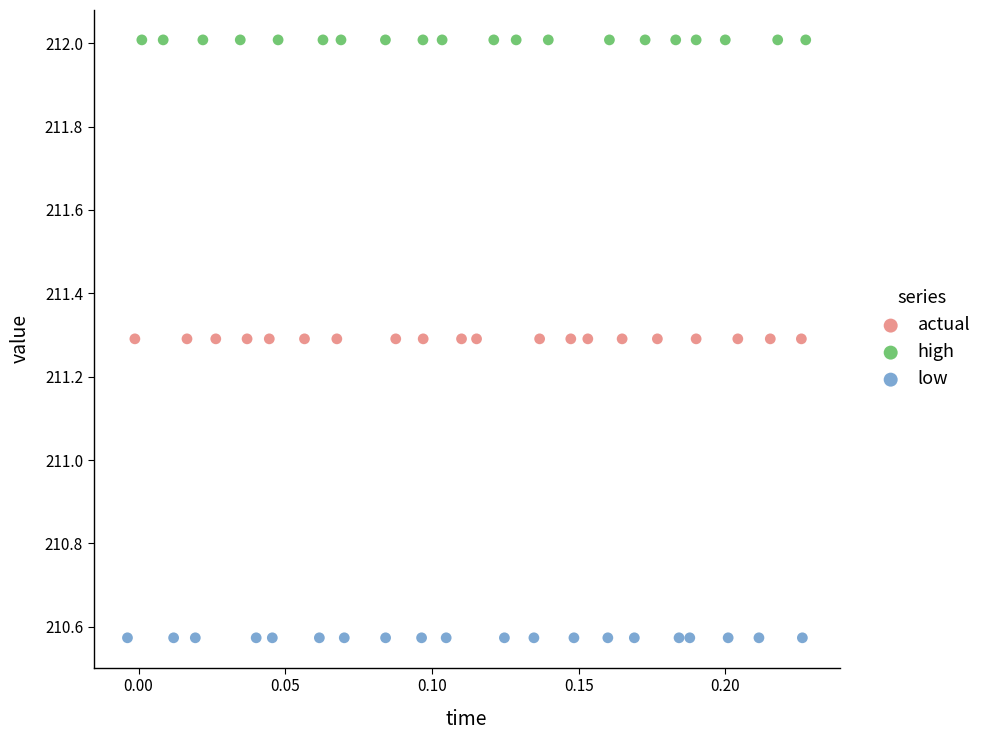

Which series reaches the minimum Y coordinate?

low